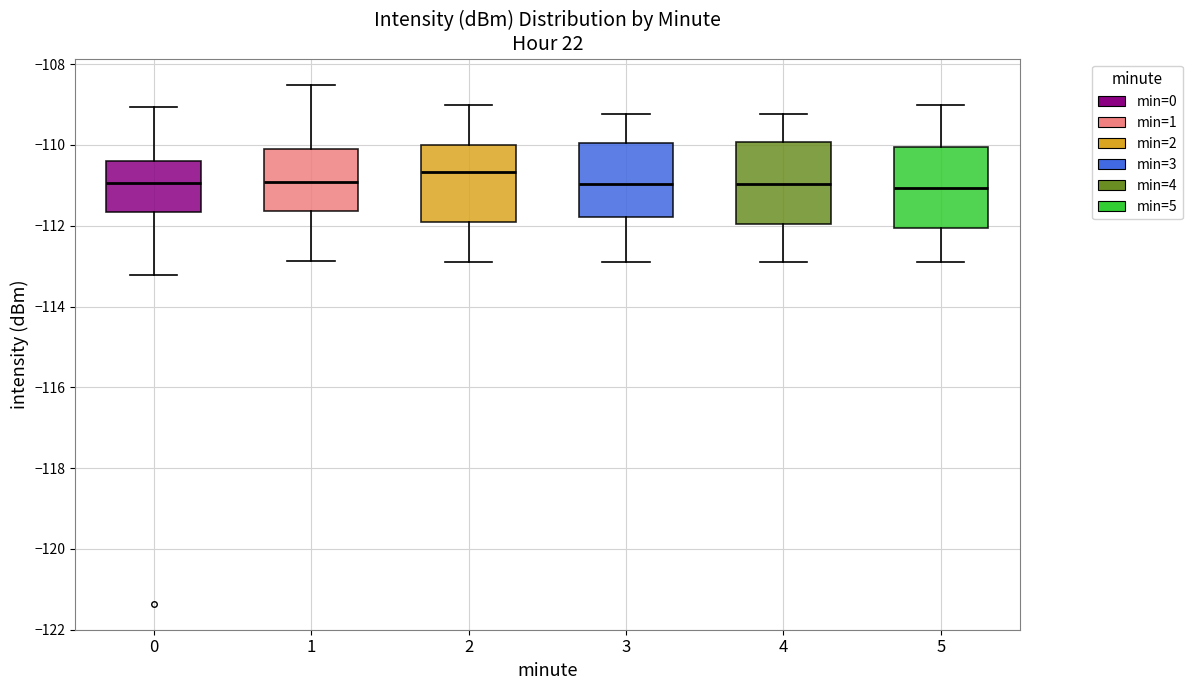

Reading left to right, read every box against the y-axis: the position of its median line, the range the box covers, and the ends of its whiskers. The values are not printed on the chart, so give them approximately, as read against the axis.

0: median -111.0, box -111.6 to -110.4, whiskers -113.2 to -109.0
1: median -111.0, box -111.6 to -110.0, whiskers -112.8 to -108.6
2: median -110.6, box -112.0 to -110.0, whiskers -113.0 to -109.0
3: median -111.0, box -111.8 to -110.0, whiskers -112.8 to -109.2
4: median -111.0, box -112.0 to -110.0, whiskers -112.8 to -109.2
5: median -111.0, box -112.0 to -110.0, whiskers -113.0 to -109.0